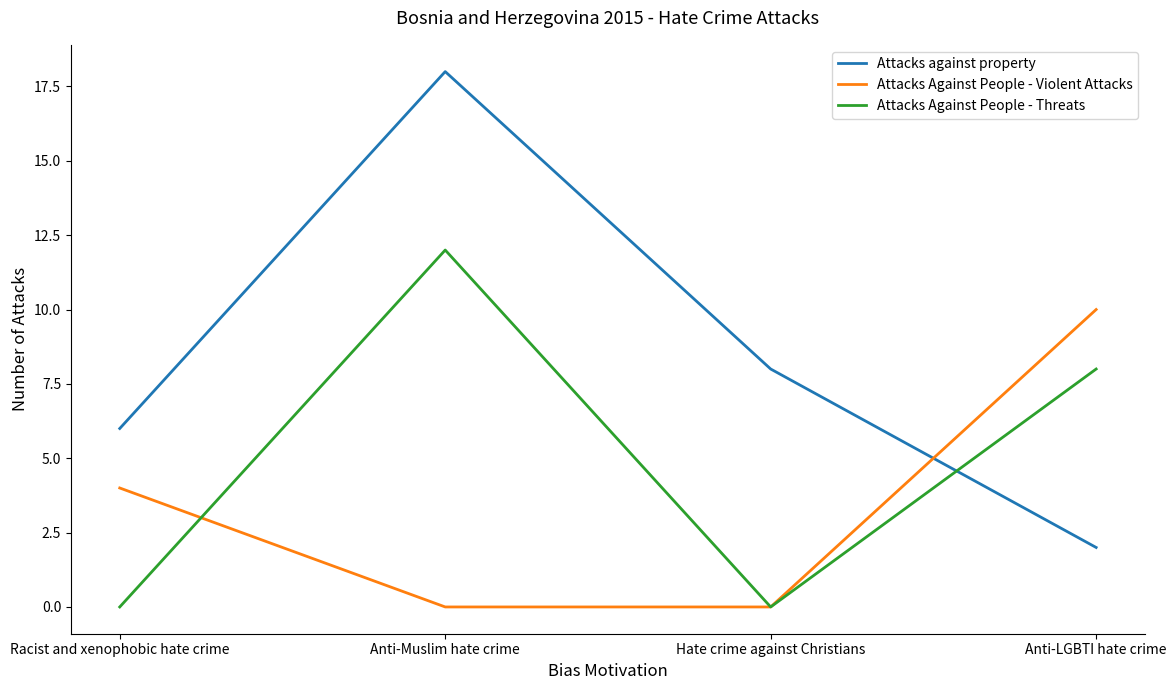

At which label is Attacks Against People - Threats closest to 6?

Anti-LGBTI hate crime